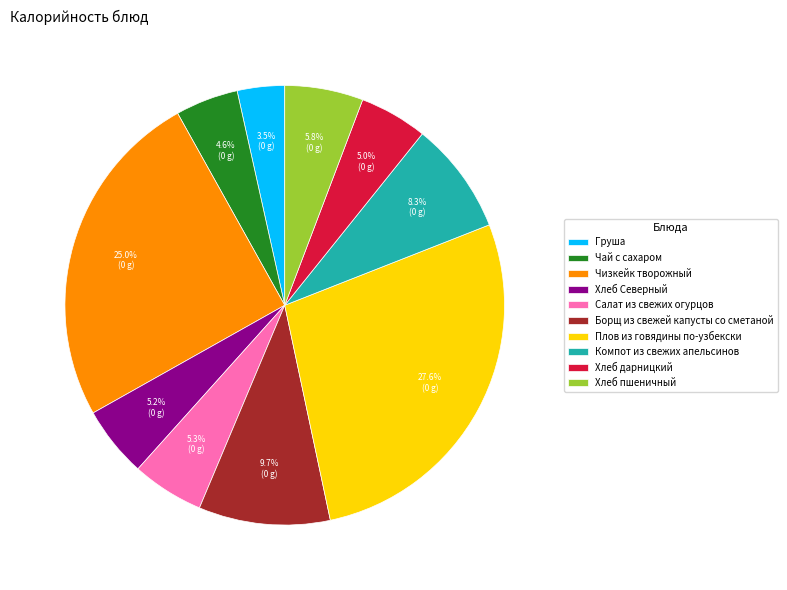

How many segments does this pie chart have?

10